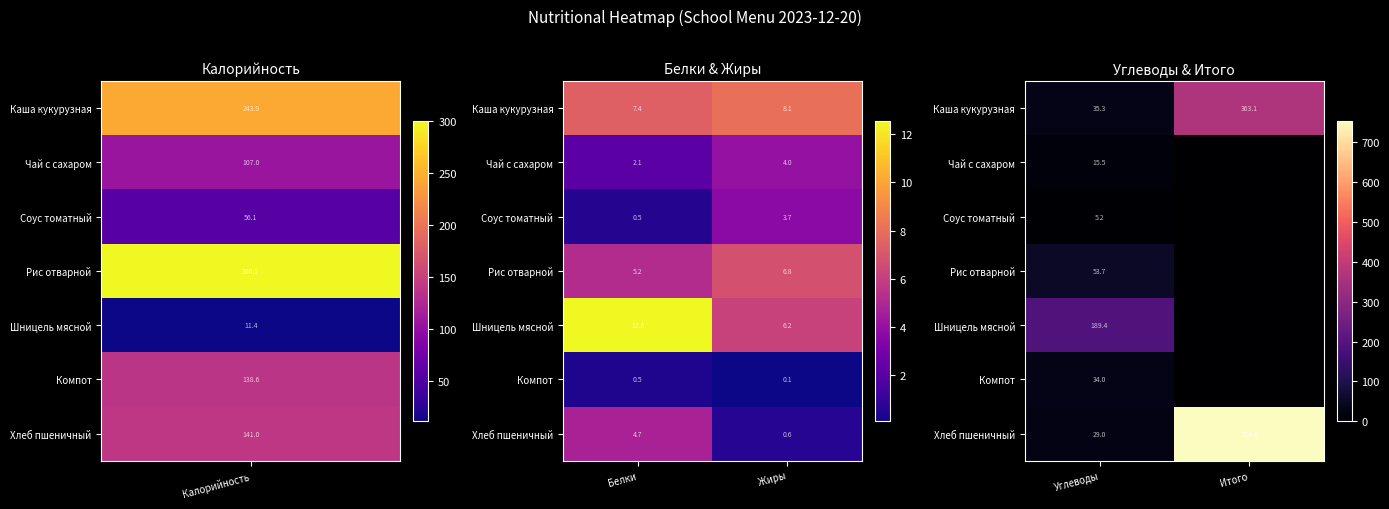

Is it true that Рис отварной equals 32.9 at Углеводы?

False